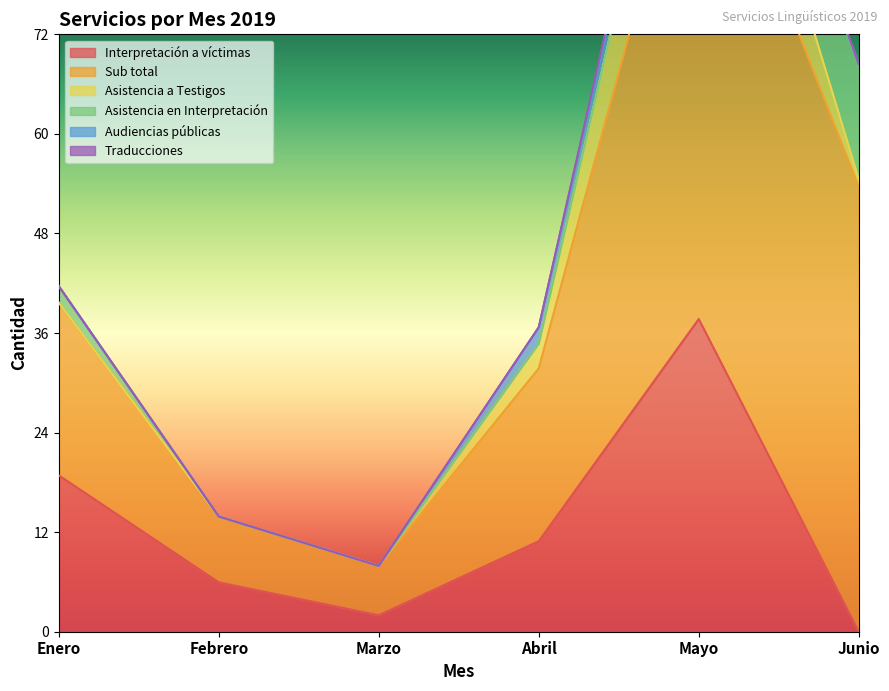

What is the spread (max minus min) of values at Marzo?

6